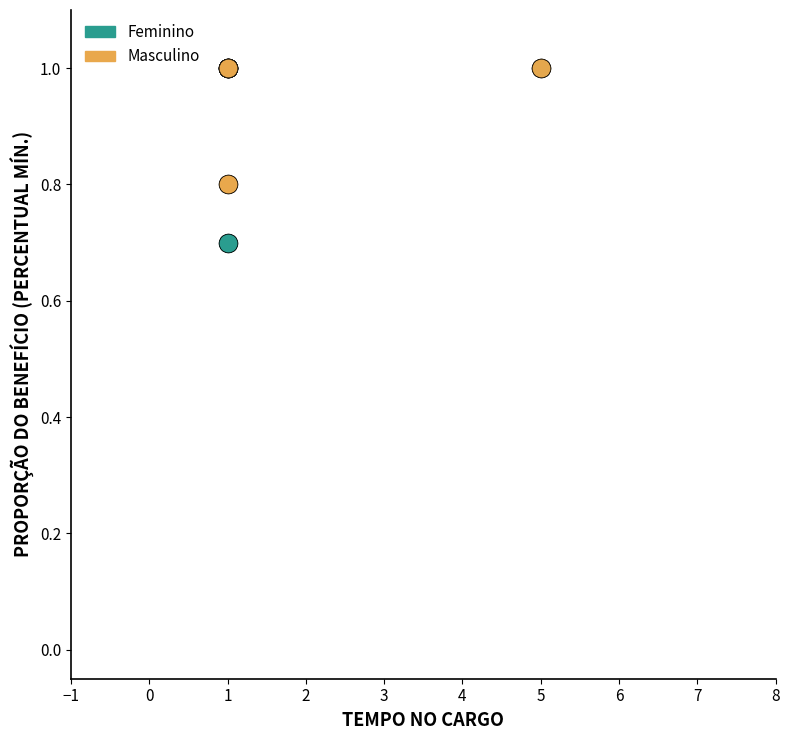

Which series has the widest spread of Y values?

Feminino